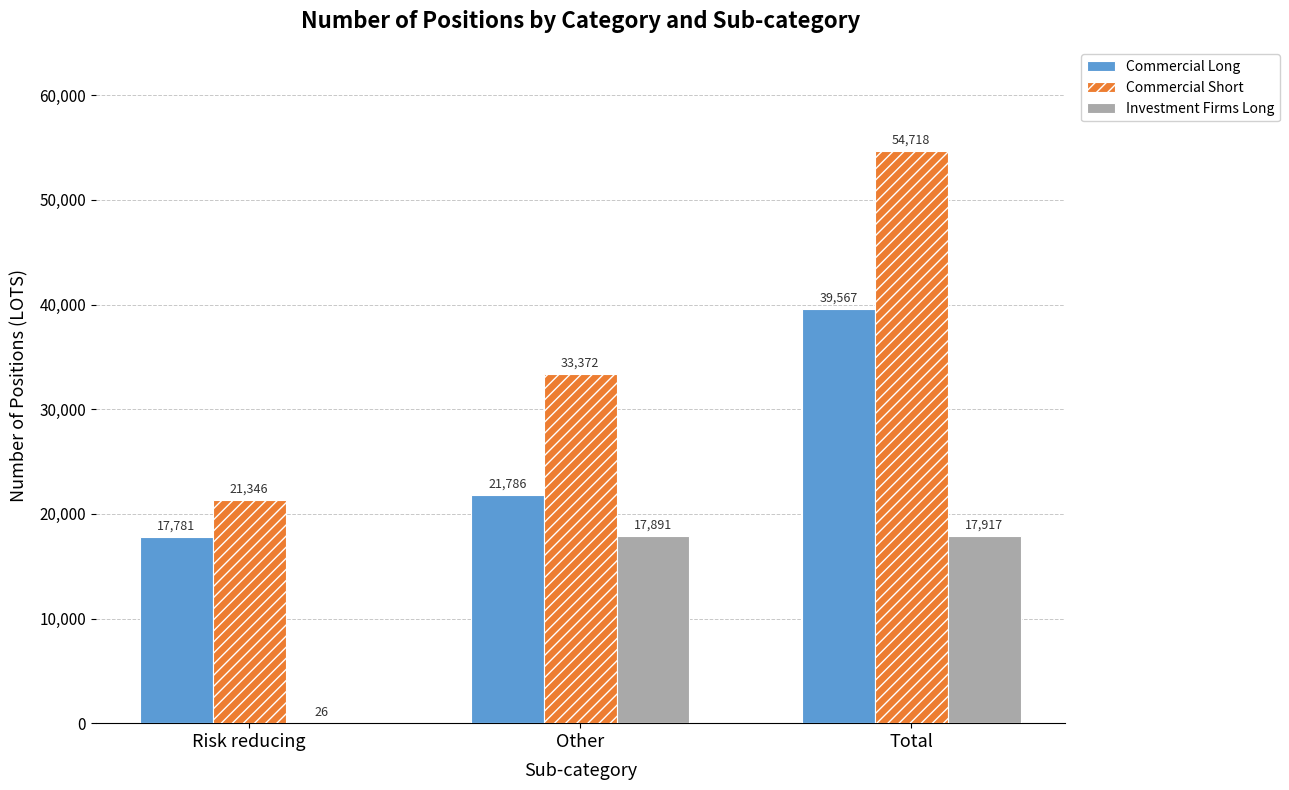

What is the difference between the Commercial Short values at Total and Risk reducing?

33372